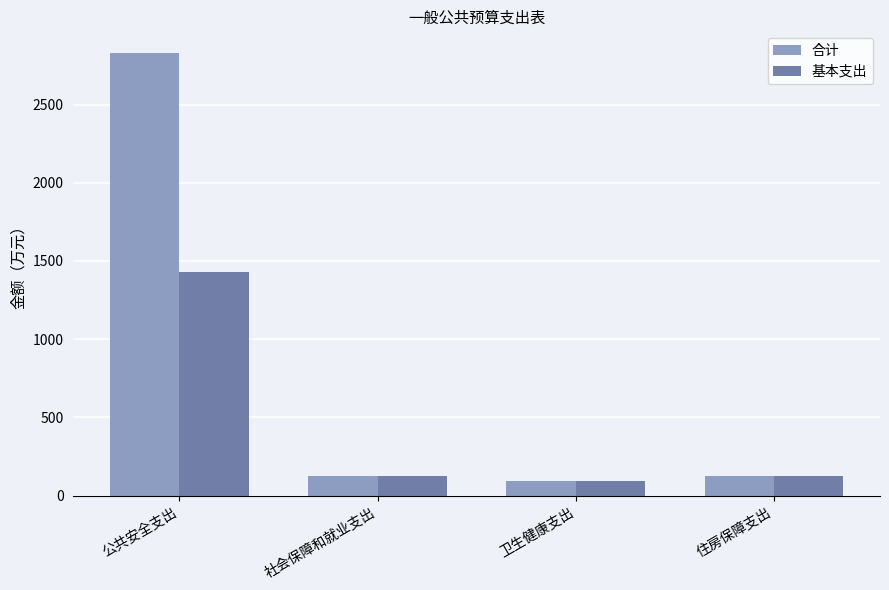

True or false: 基本支出 has a value of 126.6 at 住房保障支出.

True